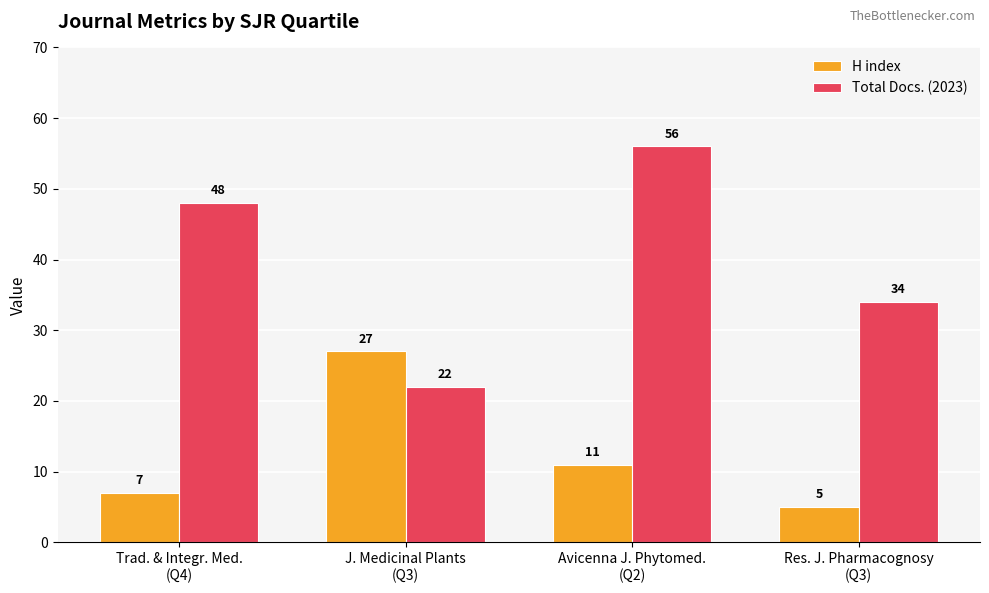

What is the maximum value shown in the chart?

56